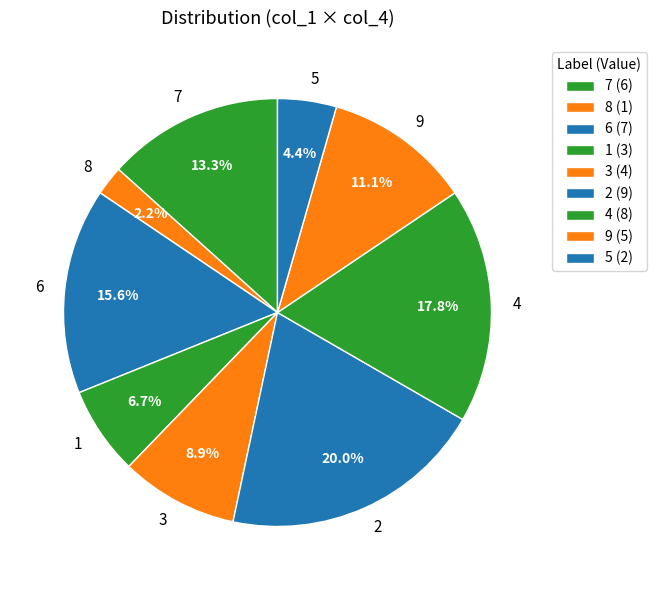

What percentage is the 2 slice, to the nearest percent?

20%